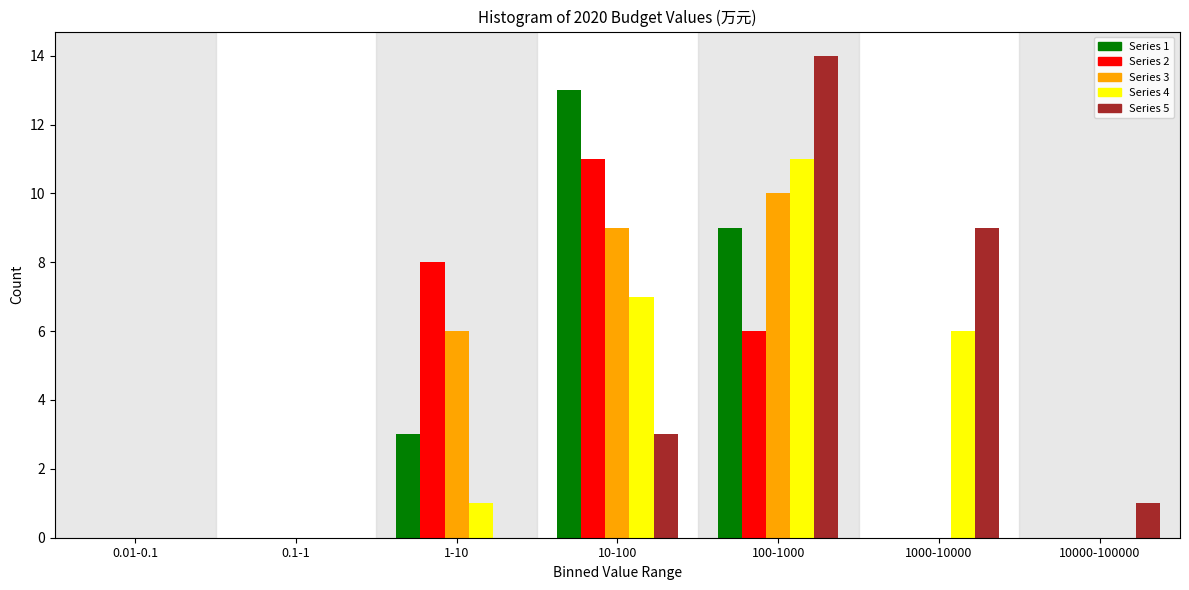

Which series changed the most between 10-100 and 1000-10000?

Series 1